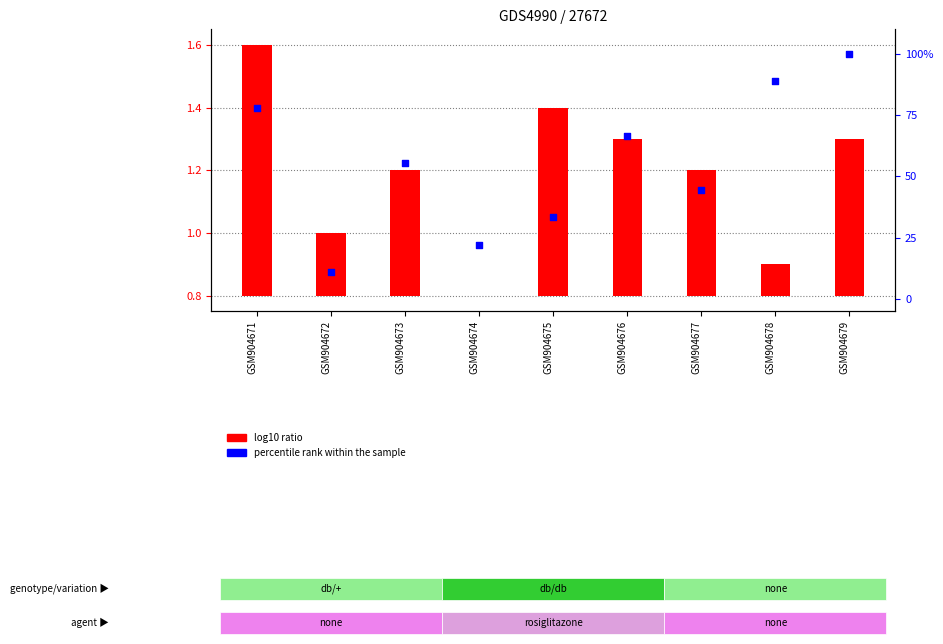

At how many categories does at least one series exceed 94?

1